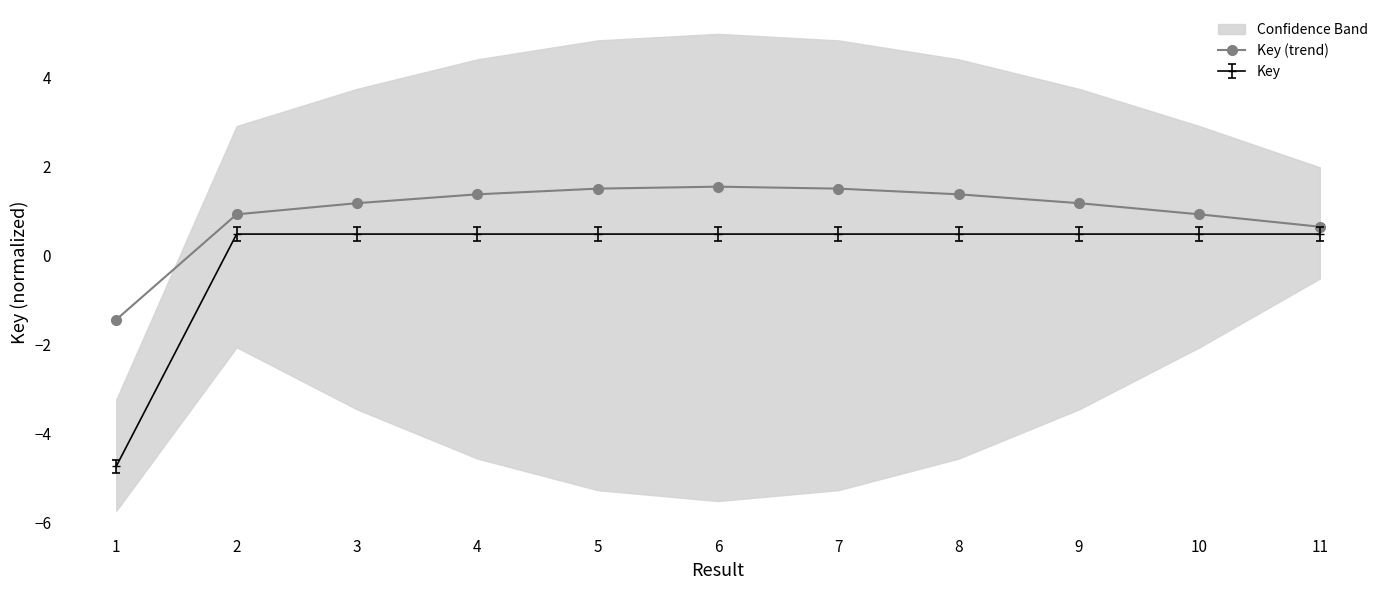

How many negative values are there?

1